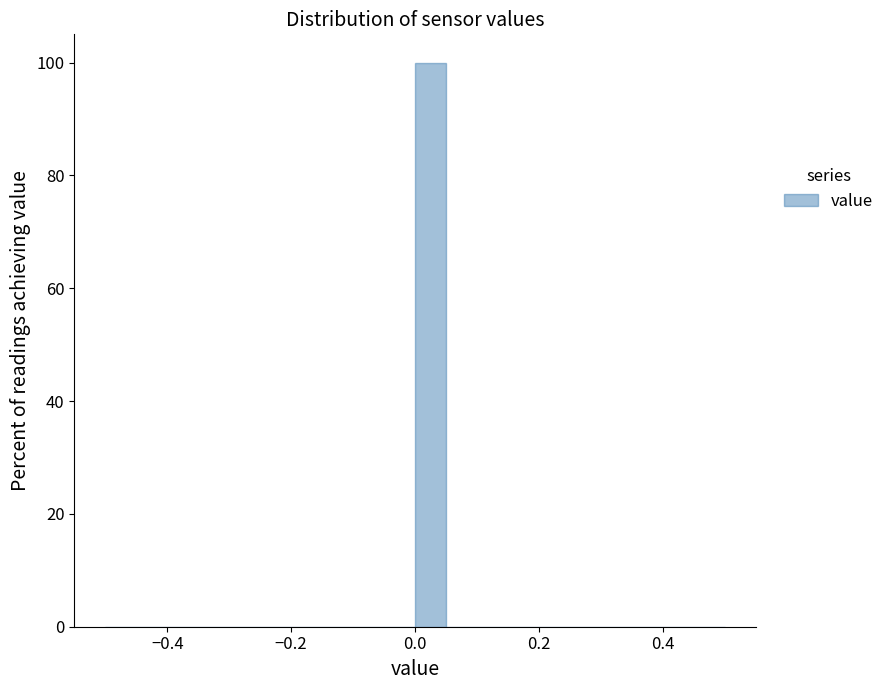

Around what value on the x-axis is the tallest bar? Give the approximate position of its centre, as read against the axis.

0.02